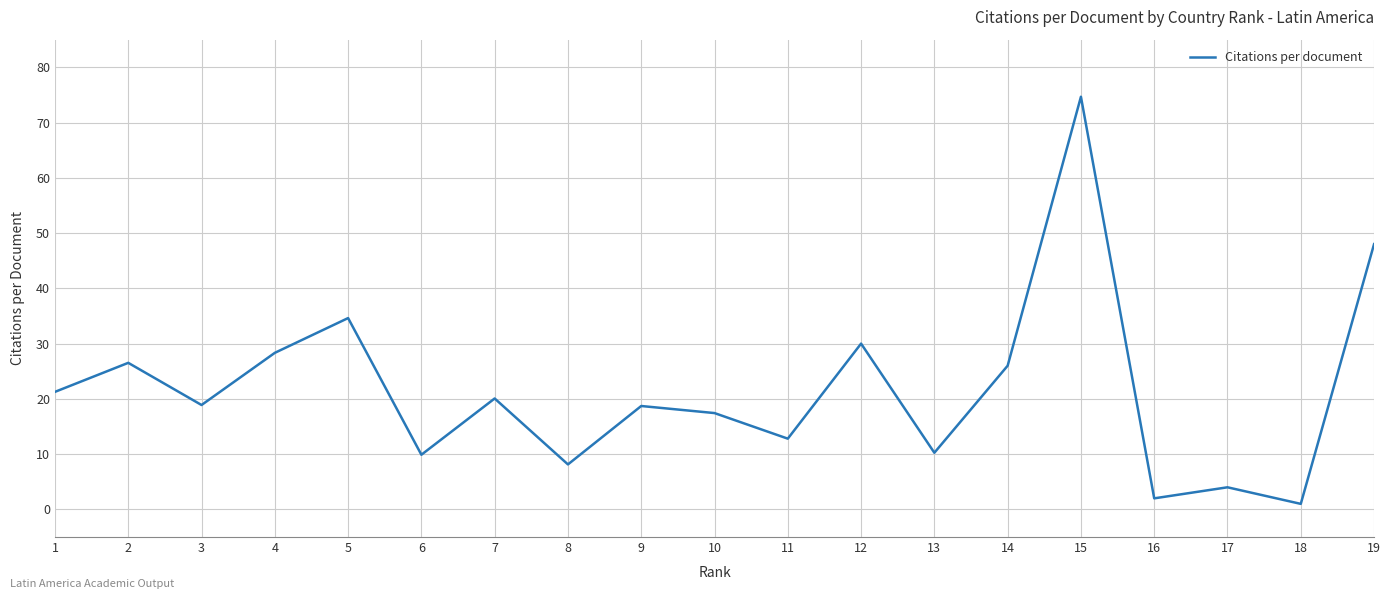

How many lines are shown in the chart?

1